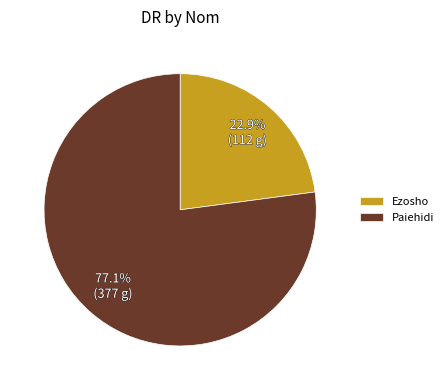

To the nearest percent, what portion does Ezosho represent?

23%